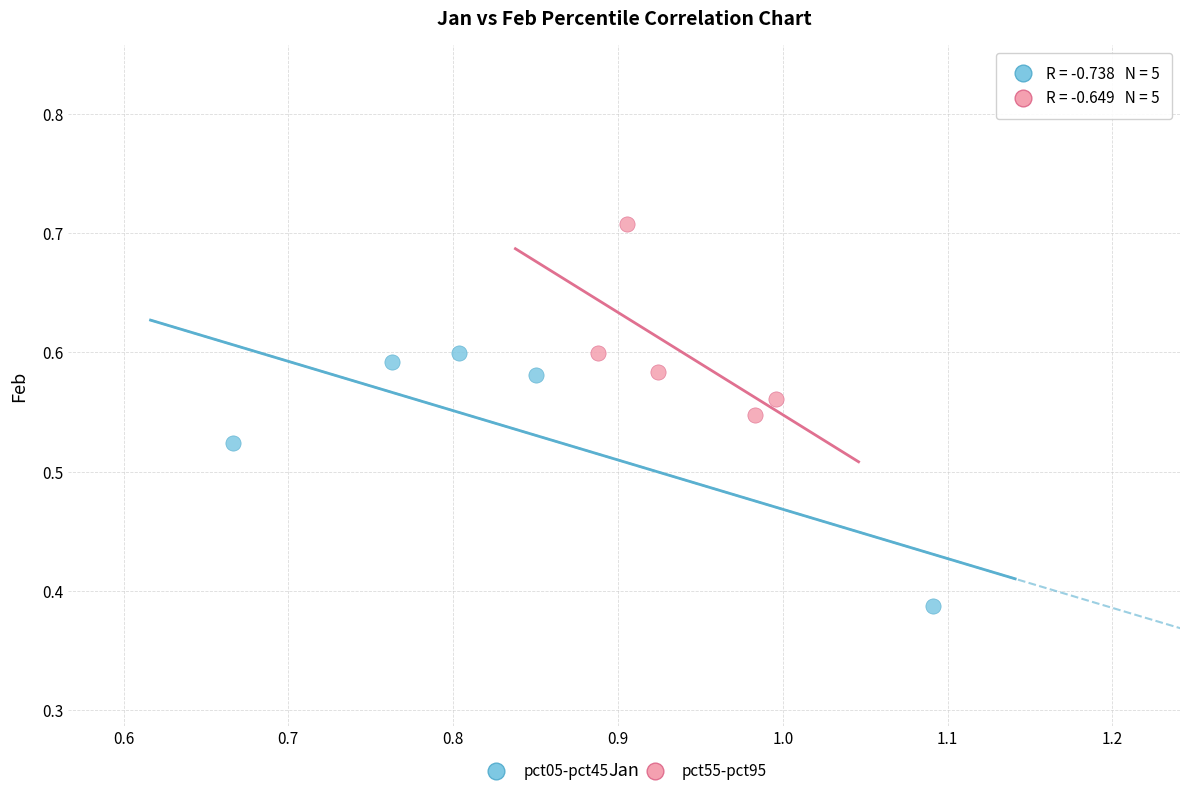

Which series contains the highest Y value?

pct55-pct95